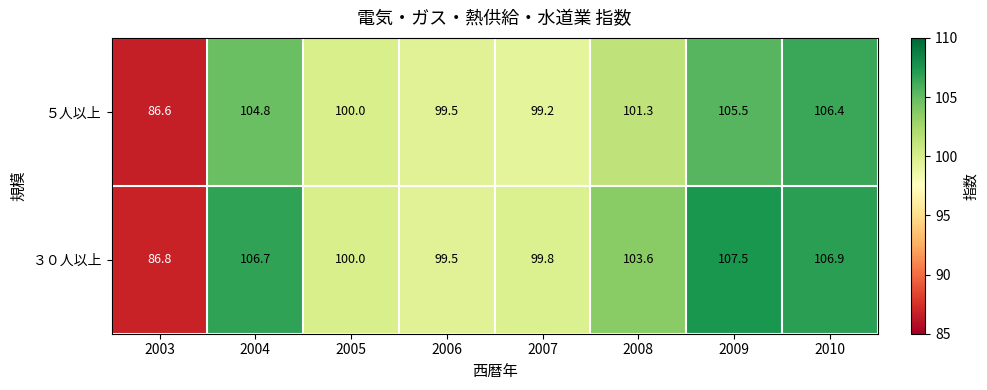

Between 2009 and 2010, which series saw the biggest shift?

５人以上